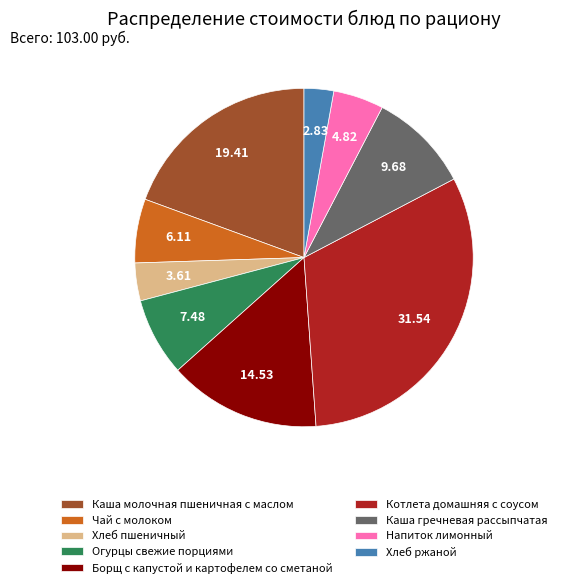

Is there any slice that represents more than half of the pie?

No